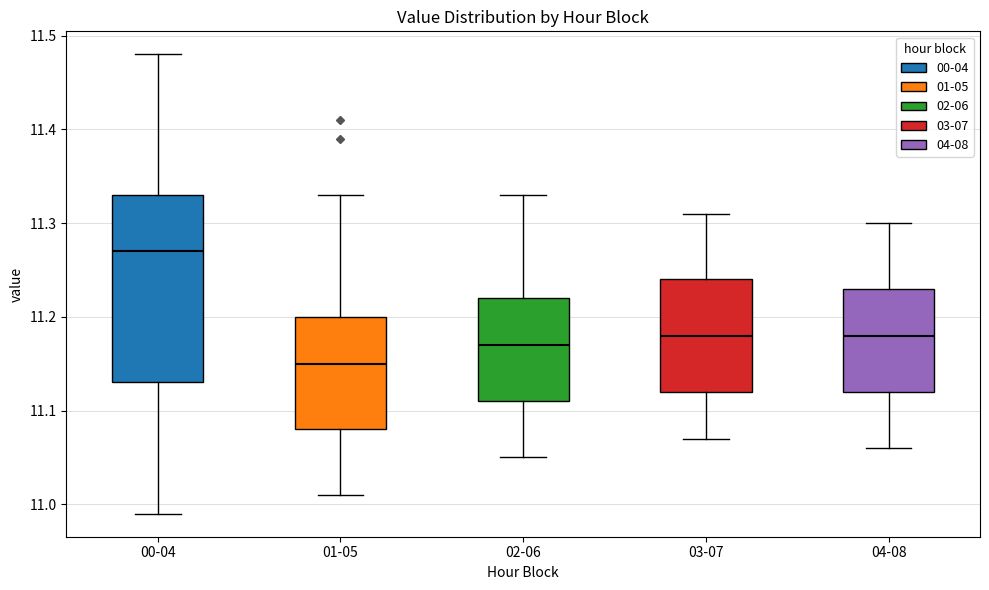

Reading left to right, read every box against the y-axis: the position of its median line, the range the box covers, and the ends of its whiskers. The values are not printed on the chart, so give them approximately, as read against the axis.

00-04: median 11.27, box 11.13 to 11.33, whiskers 10.99 to 11.48
01-05: median 11.15, box 11.08 to 11.20, whiskers 11.01 to 11.33
02-06: median 11.17, box 11.11 to 11.22, whiskers 11.05 to 11.33
03-07: median 11.18, box 11.12 to 11.24, whiskers 11.07 to 11.31
04-08: median 11.18, box 11.12 to 11.23, whiskers 11.06 to 11.30